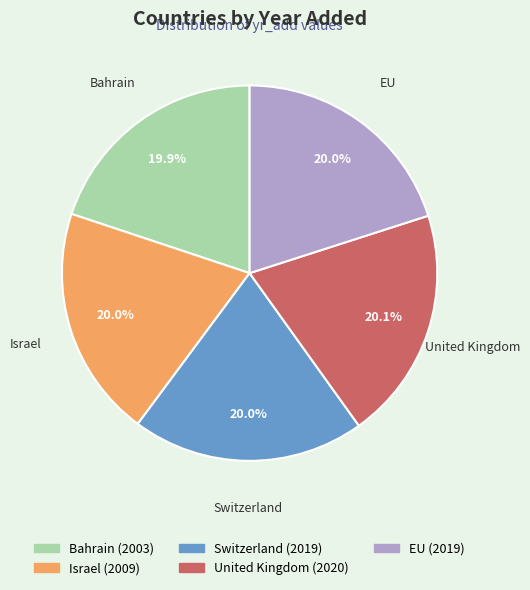

Does United Kingdom account for over 50% of the chart?

No